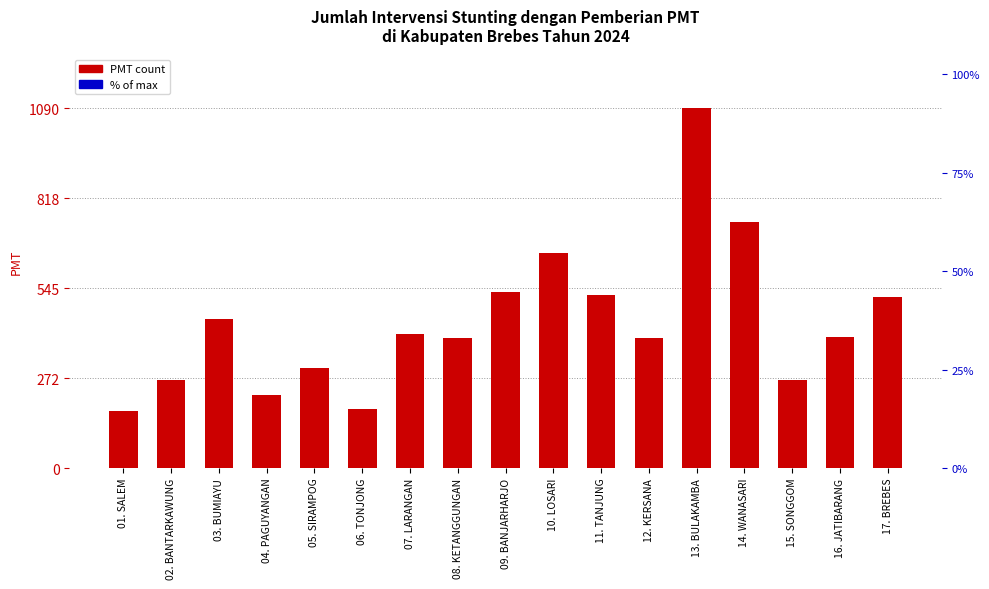

Does the chart contain stacked bars?

No